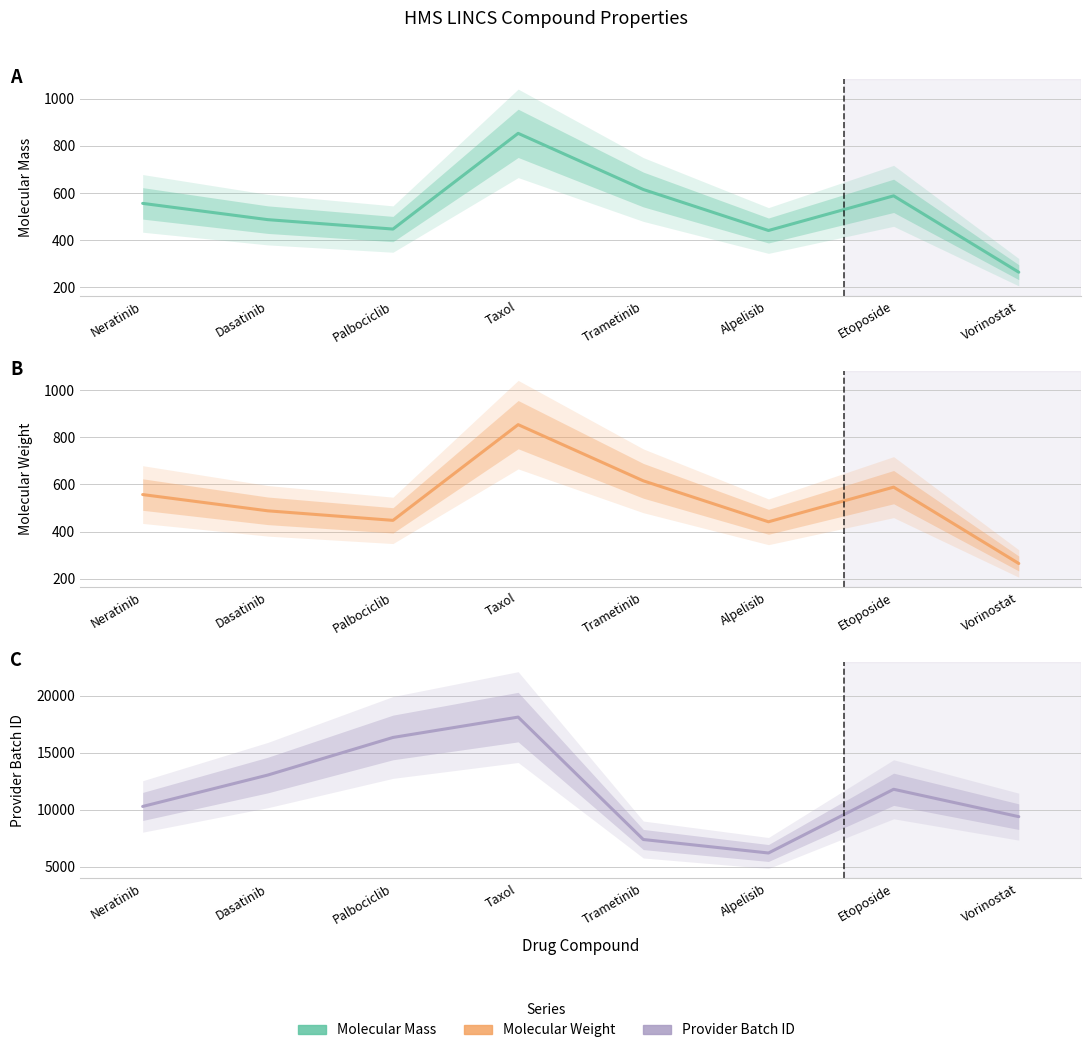

How many values in the Molecular Mass series exceed 556?

4